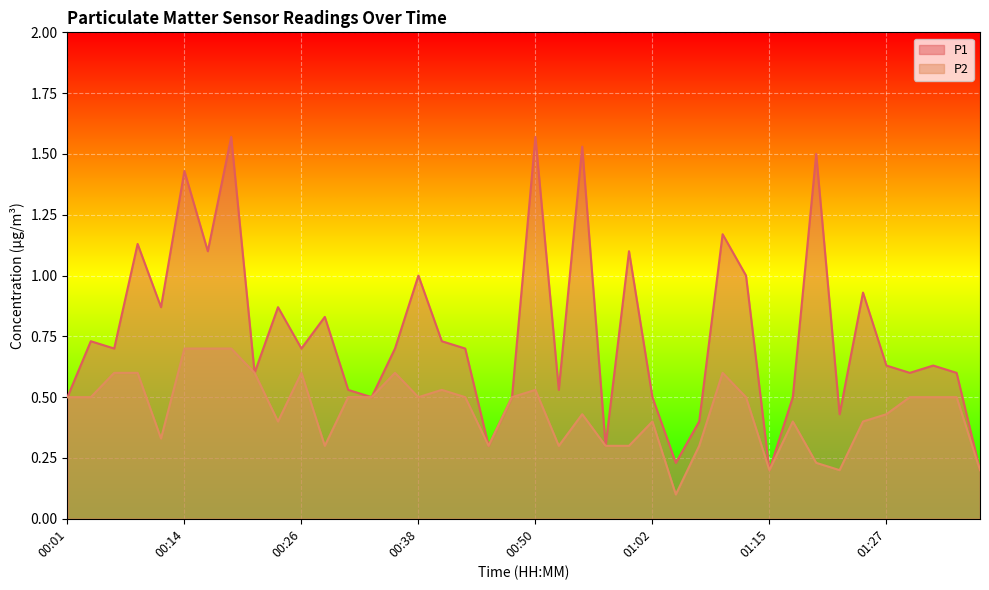

What is the difference between the highest and lowest values at 01:02?

0.1